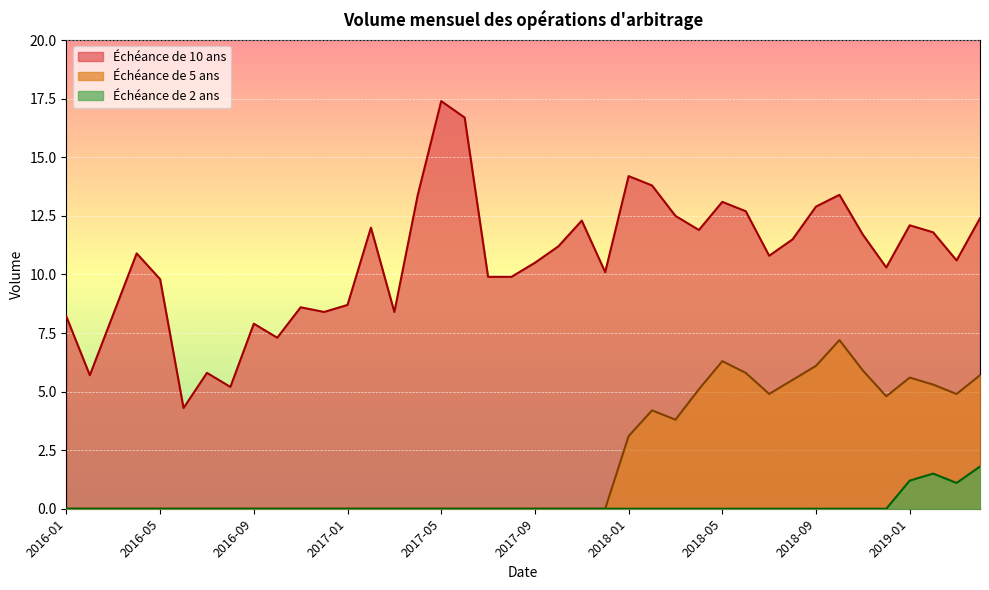

How many data points does each series have?

40